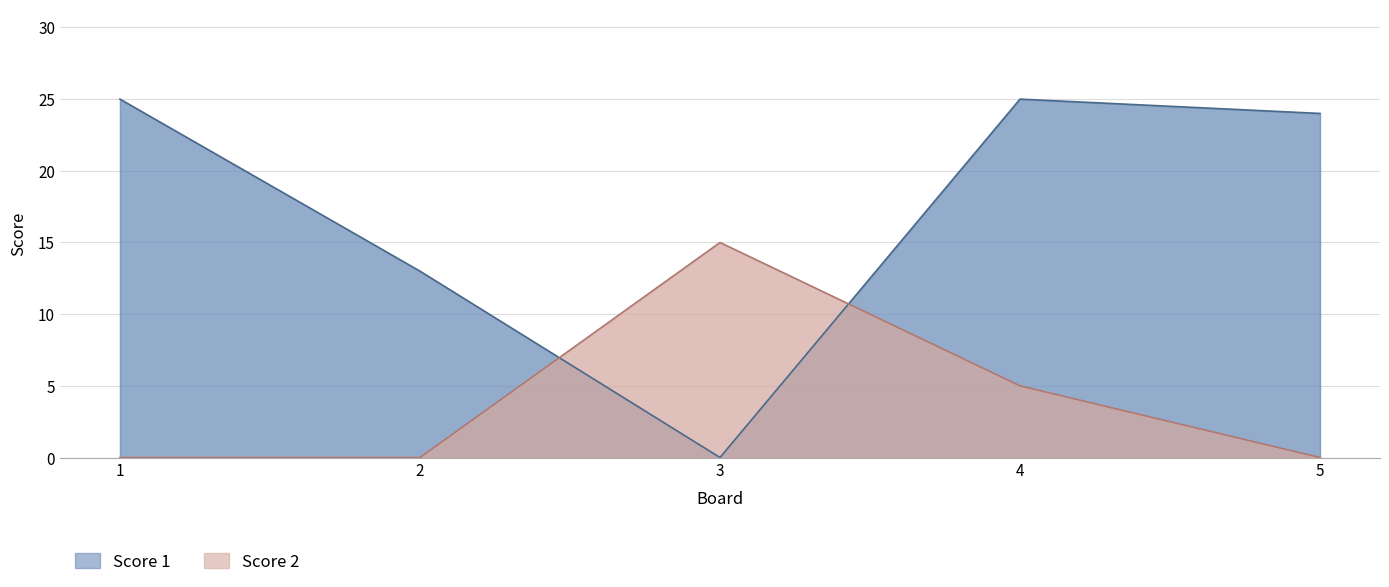

Reading right to left, extract all data points from this chart.

Score 1: 5=24	4=25	3=0	2=13	1=25
Score 2: 5=0	4=5	3=15	2=0	1=0